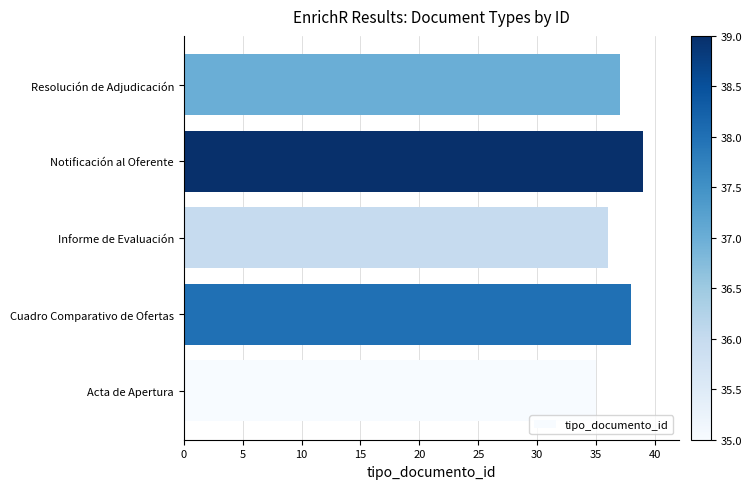

The chart shows a value of 22 at Acta de Apertura. True or false?

False